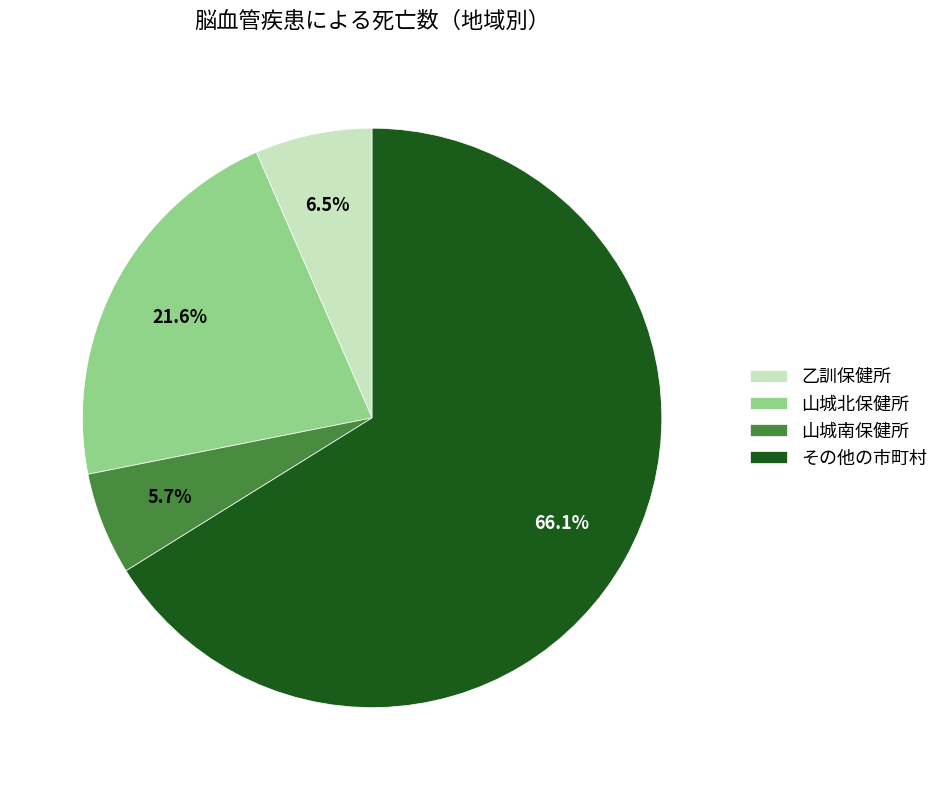

How many segments does this pie chart have?

4